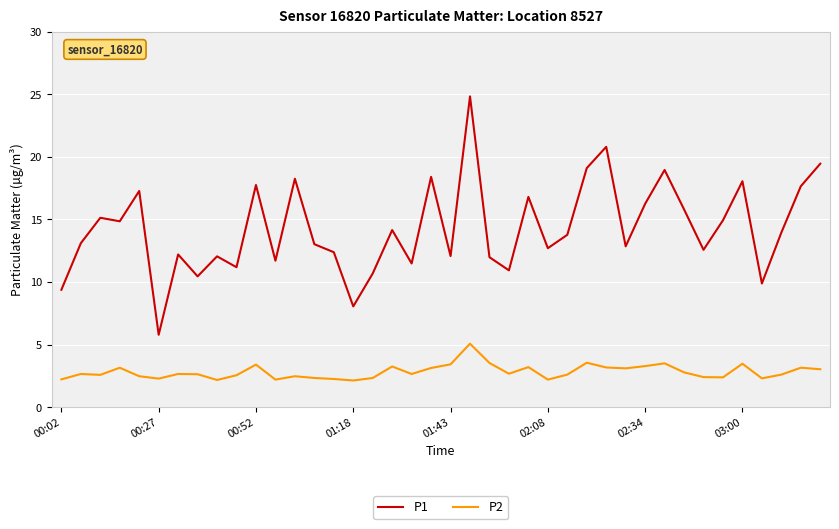

True or false: P2 and P1 intersect in this chart.

False